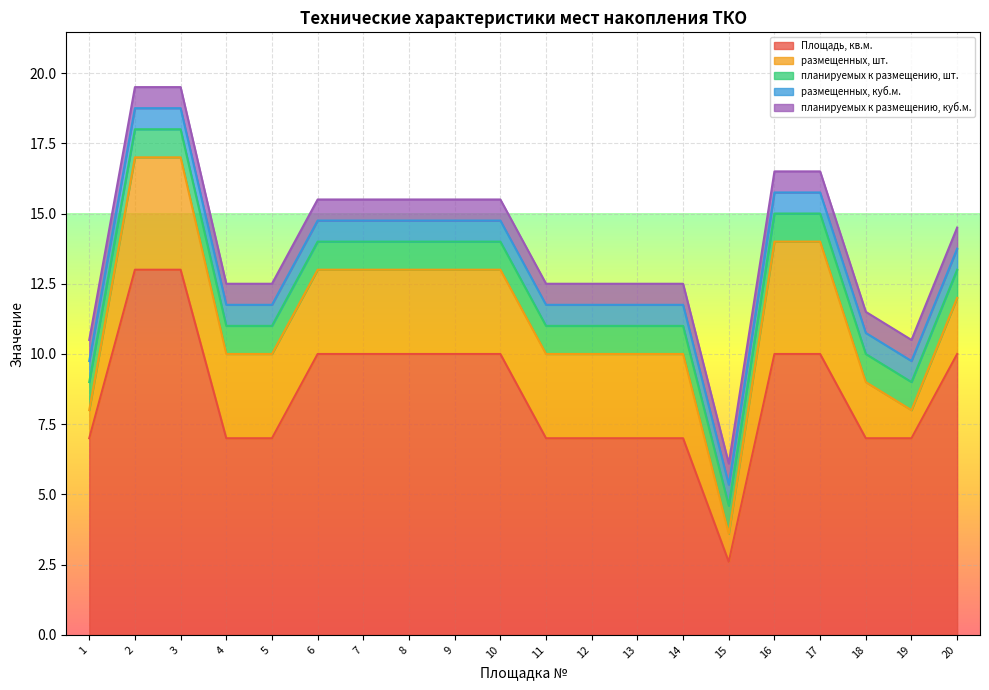

What is the average value of the планируемых к размещению, шт. series?

1.0